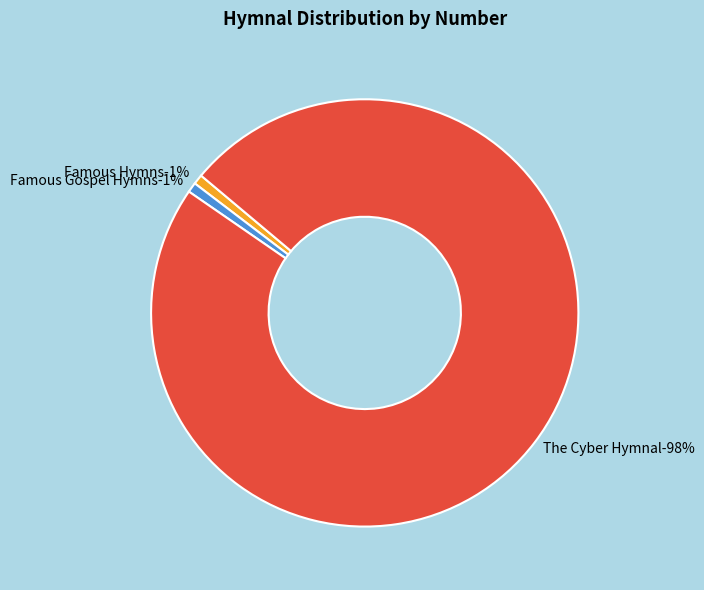

To the nearest percent, what is the combined percentage of The Cyber Hymnal and Famous Hymns?

99%